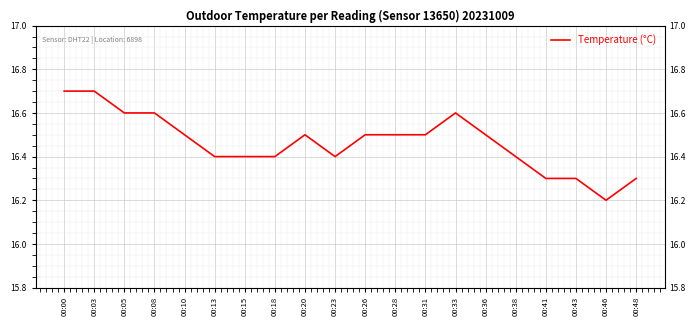

What is the value of the 10th point from the left?

16.4